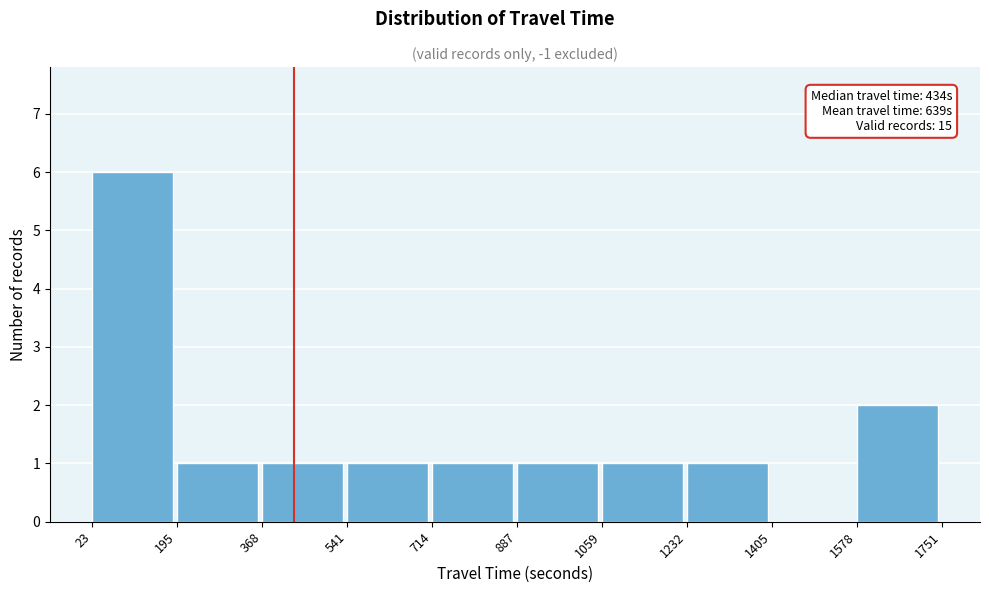

Which range on the x-axis has the tallest bar?

23 to 195